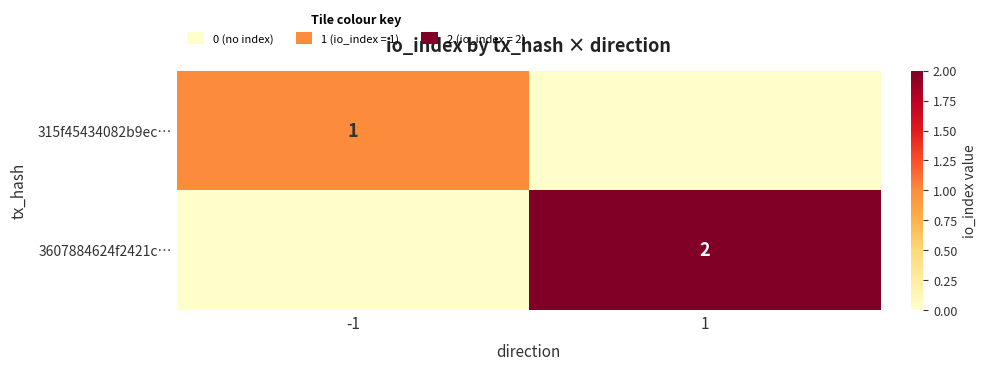

The value of 3607884624f2421c… at 1 is 2. True or false?

True